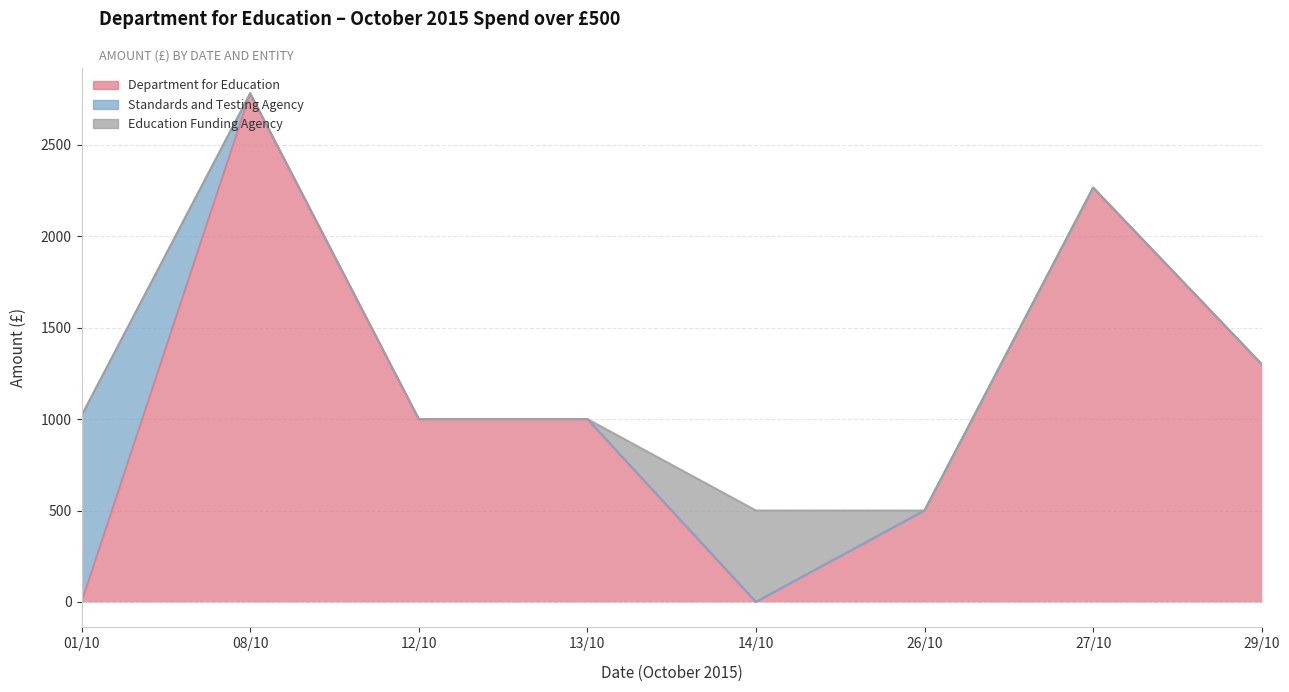

Which series has the widest spread of values?

Department for Education